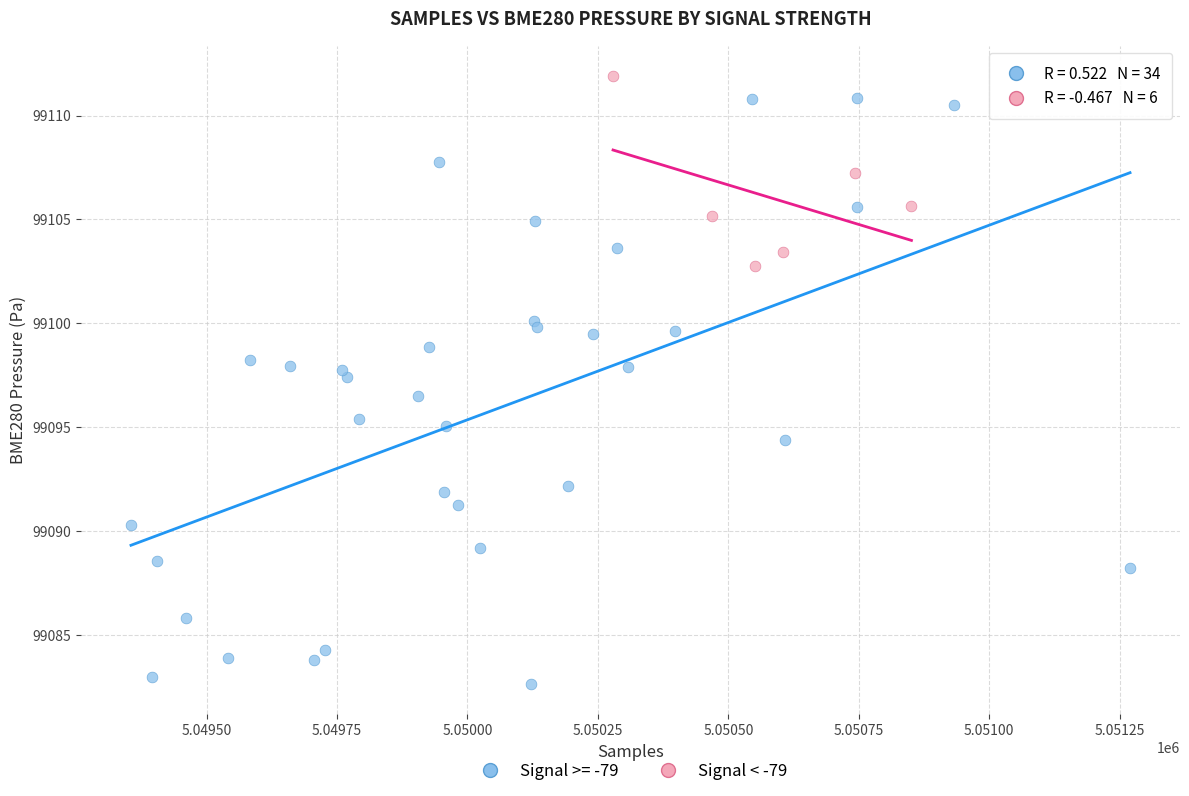

Which series contains the lowest Y value?

Signal >= -79